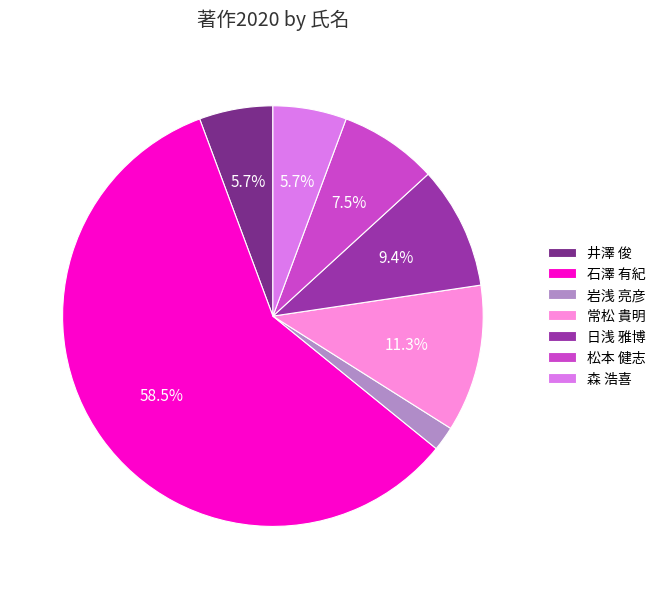

What portion of the pie excludes 松本 健志?

92.5%